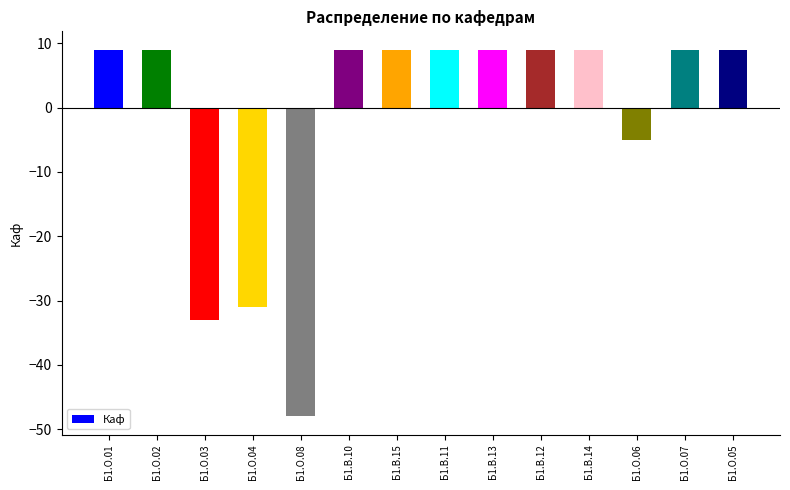

What is the label of the 2nd bar from the right?

Б1.О.07